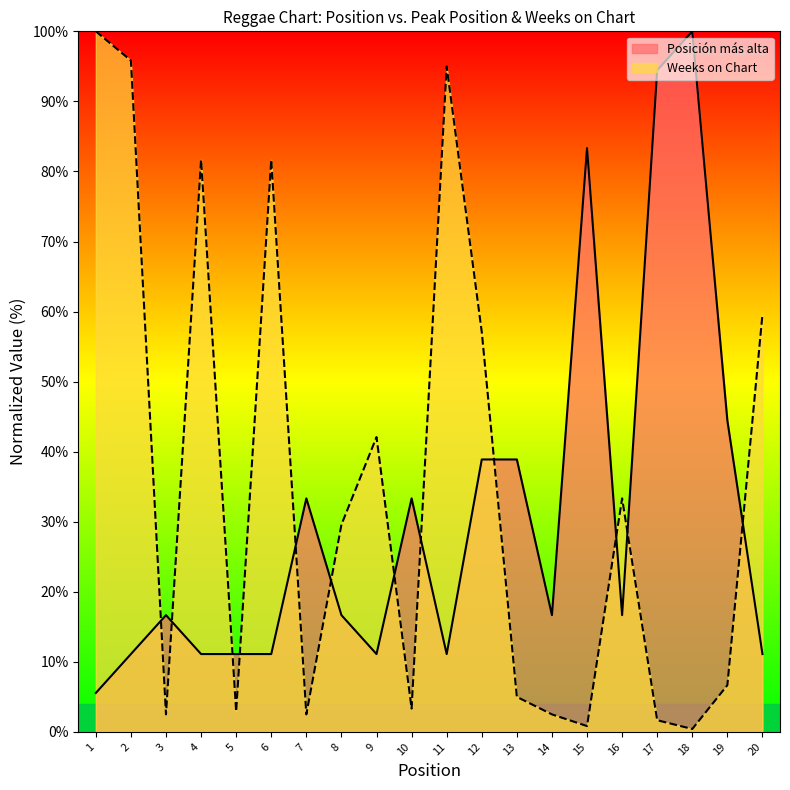

What is the total value across all series at 9?

53.2